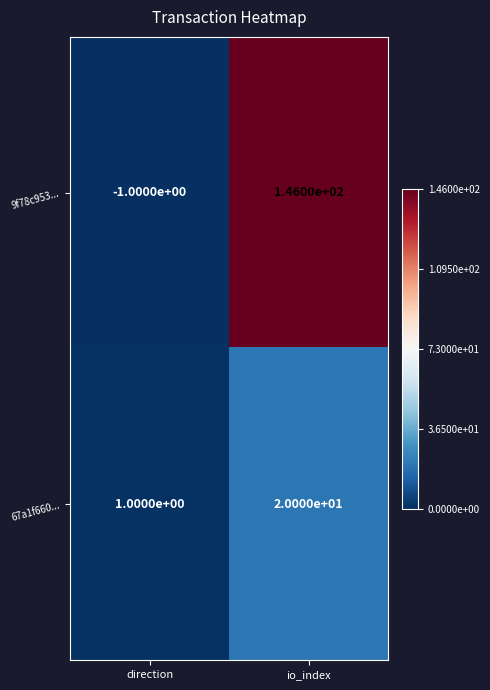

What is the total value across all series at io_index?

166